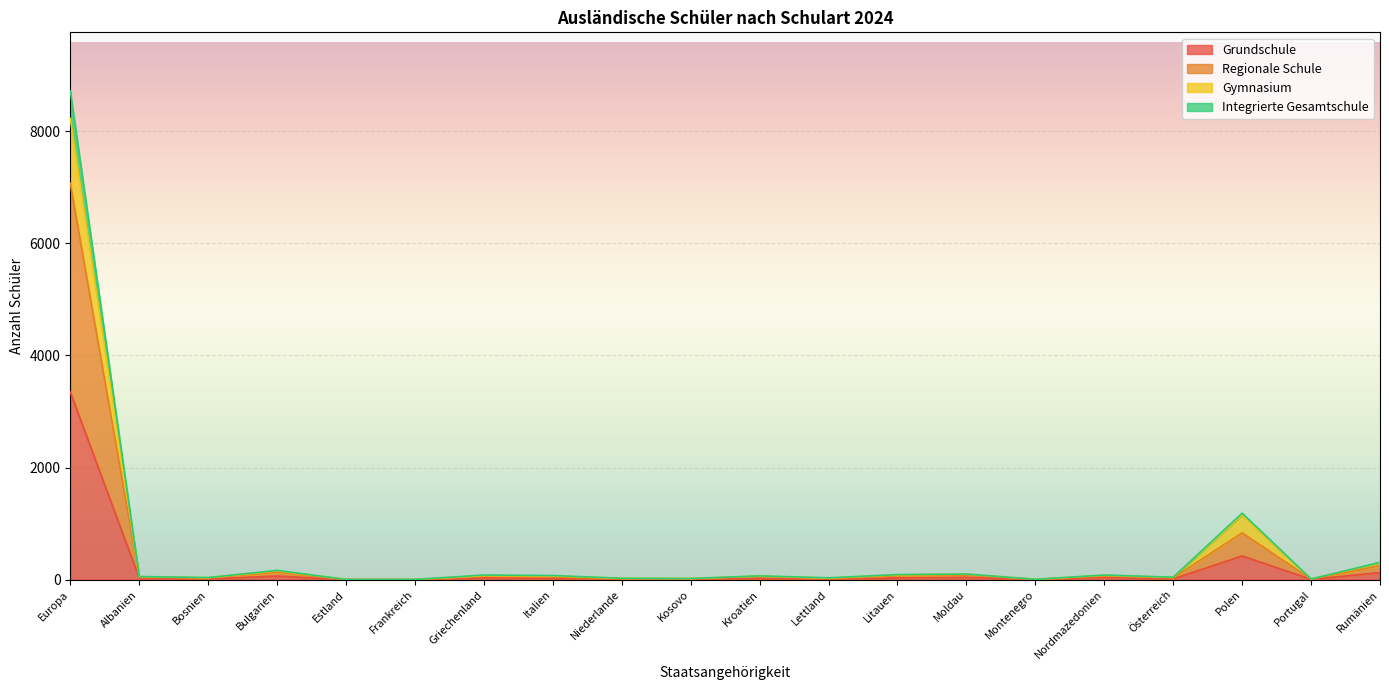

Reading left to right, what are all the values shown in this chart?

Grundschule: 3346	34	15	66	2	1	34	26	6	12	25	8	32	43	5	45	15	424	8	127
Regionale Schule: 7071	46	32	134	5	3	62	51	15	17	59	22	73	82	8	69	34	836	11	250
Gymnasium: 8228	54	36	160	5	6	72	67	25	22	65	28	87	100	8	78	41	1156	12	302
Integrierte Gesamtschule: 8717	57	39	167	5	6	84	75	26	22	69	34	92	102	8	84	45	1188	13	311